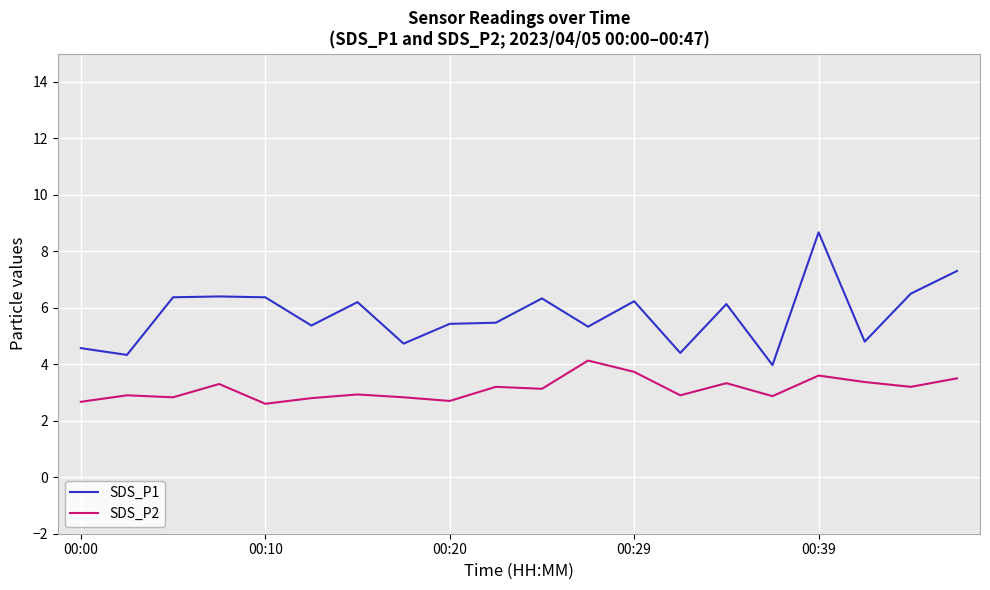

What is the difference between the maximum and minimum values in the SDS_P1 series?

4.7